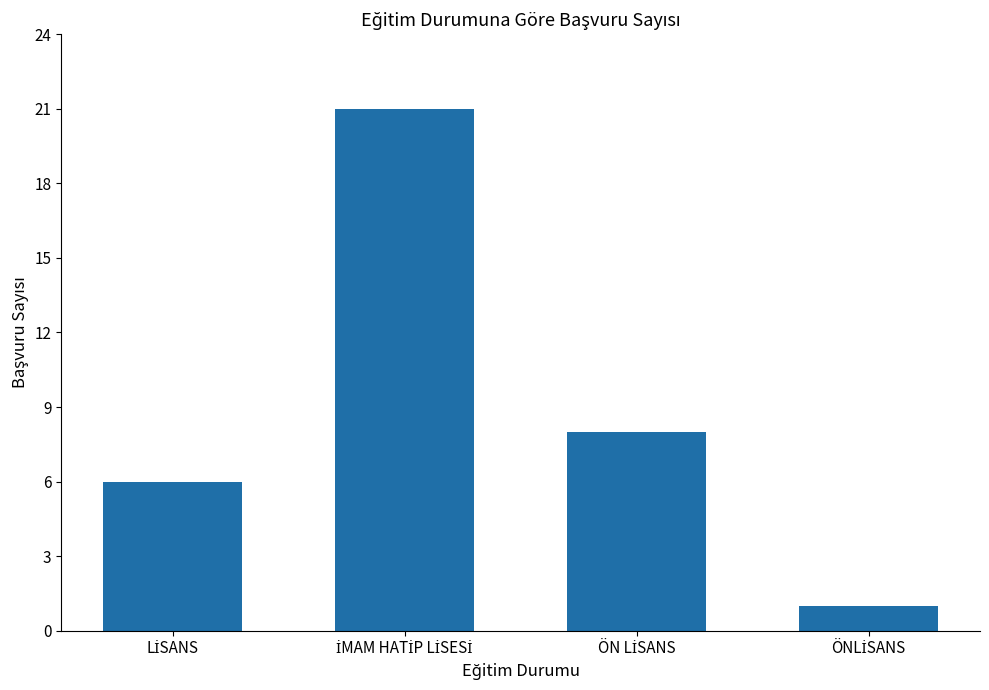

What is the greatest value displayed?

21